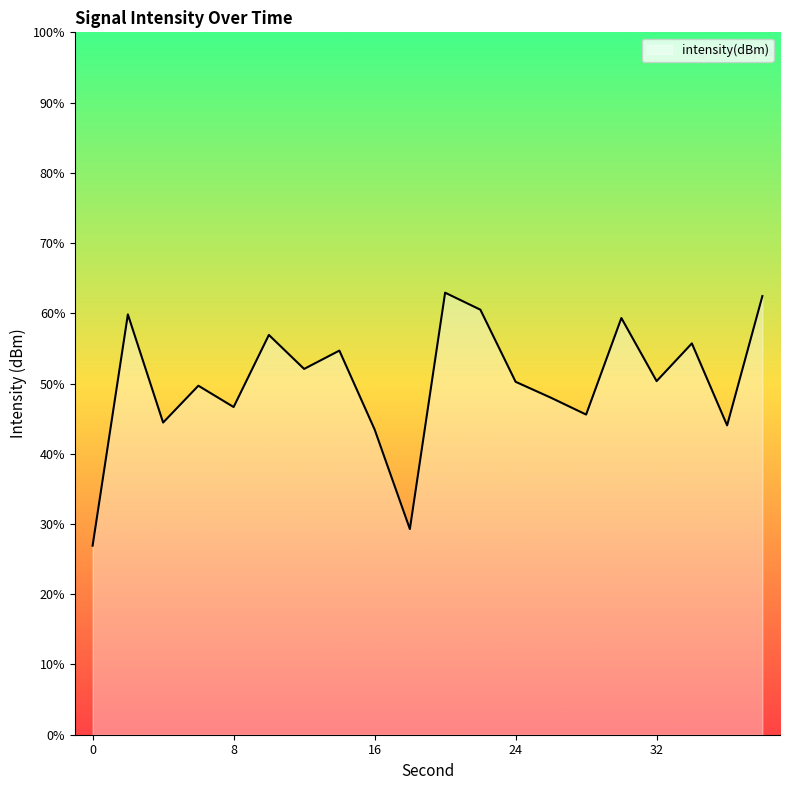

Does the chart display data point markers on the line(s)?

No